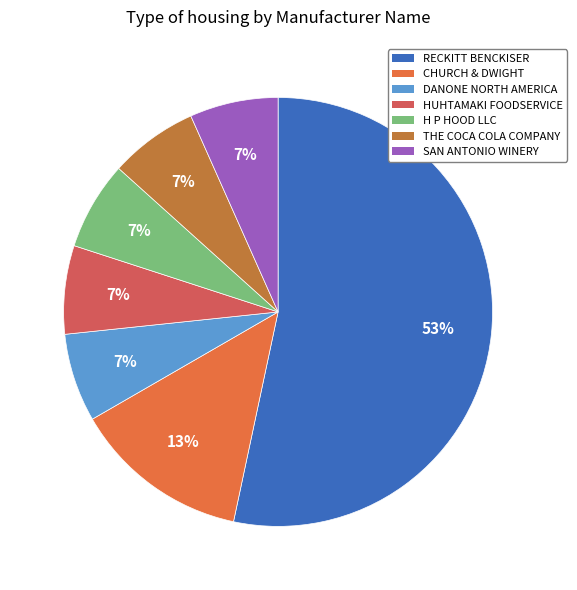

What is the majority slice?

RECKITT BENCKISER